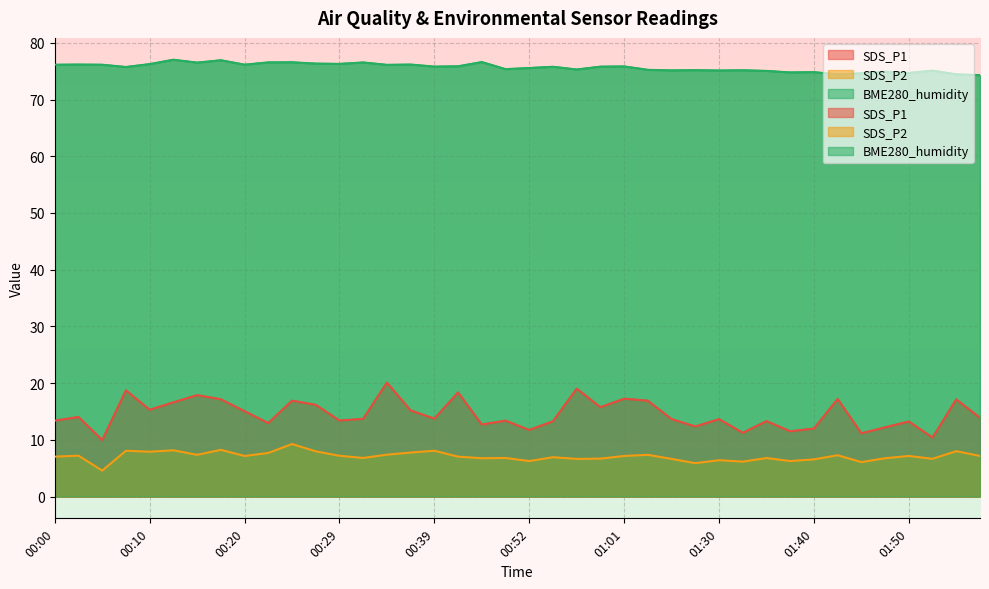

What are all the series names shown in the legend?

SDS_P1, SDS_P2, BME280_humidity